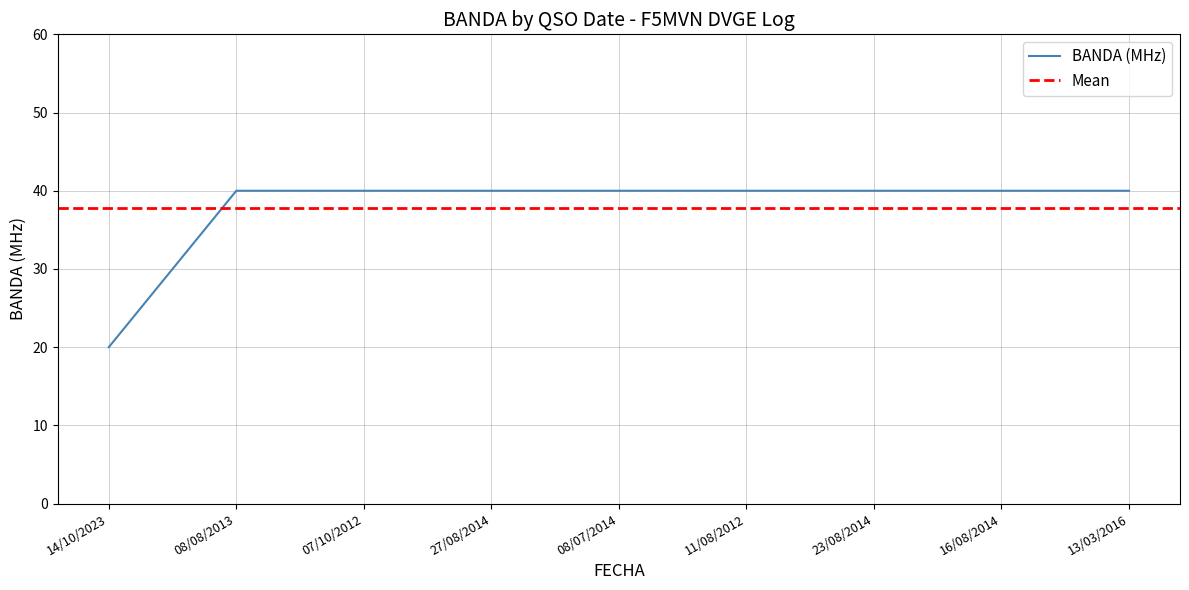

Between 27/08/2014 and 08/08/2013, which is larger?

27/08/2014